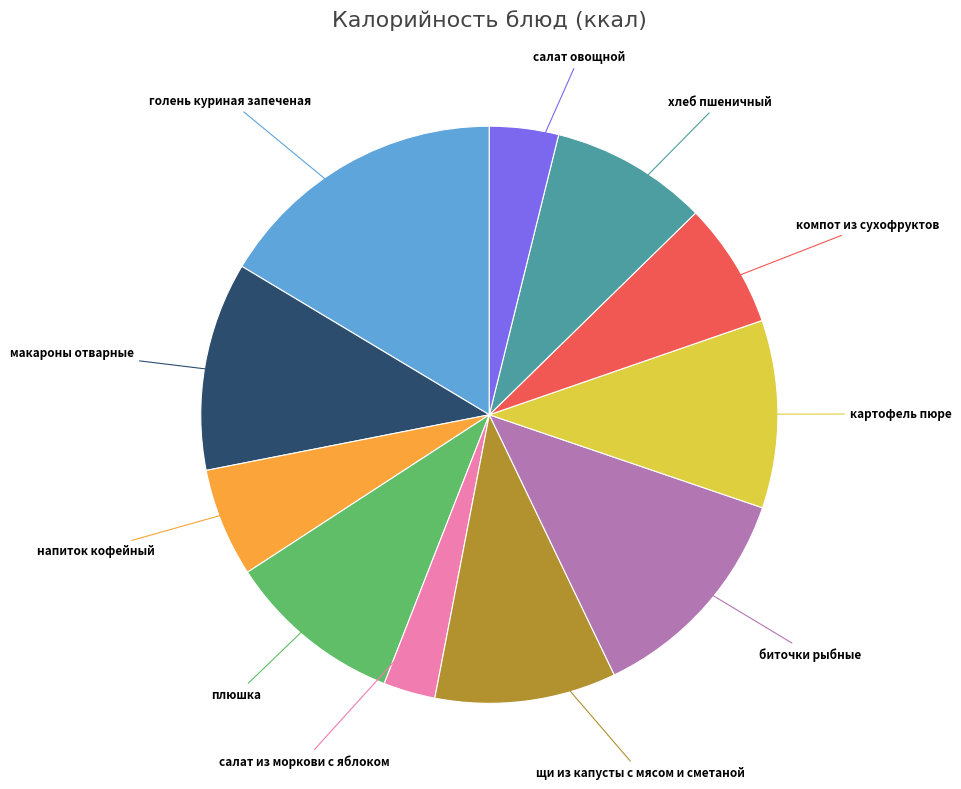

Is there any slice that represents more than half of the pie?

No